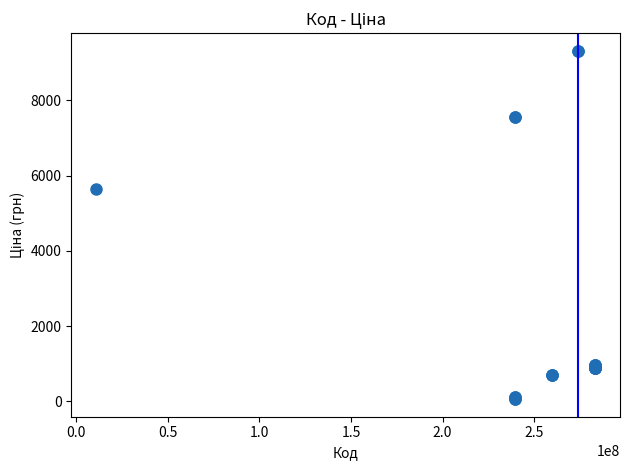

What Y value in the scatter plot is closest to 4689?

5636.0